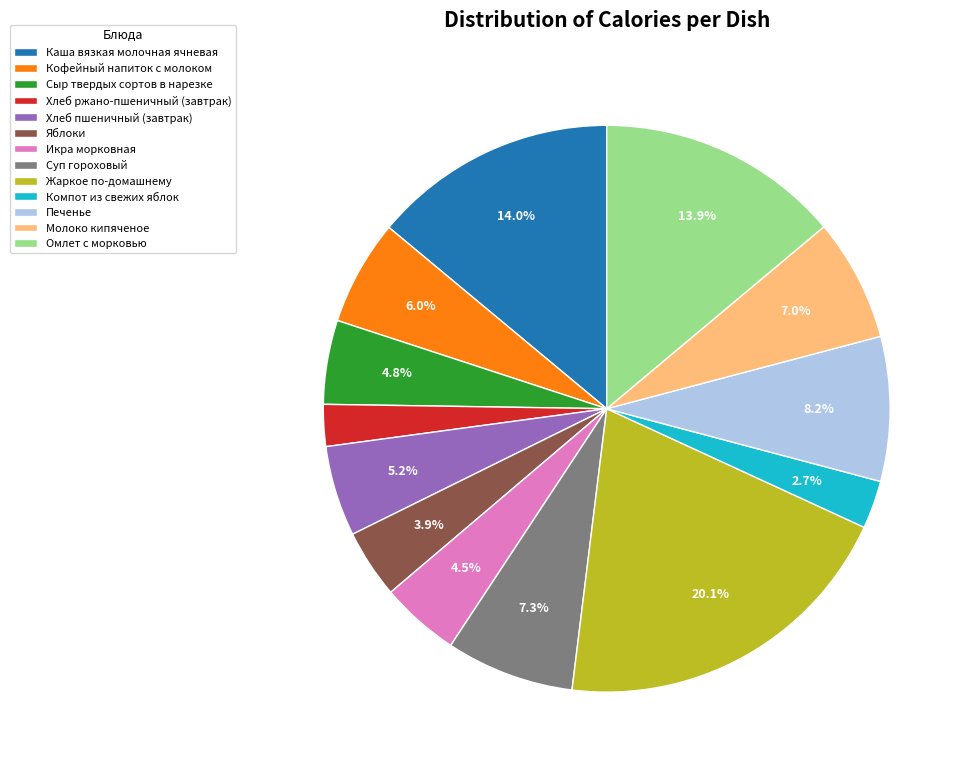

To the nearest percent, what is the difference between the Печенье and Каша вязкая молочная ячневая slice percentages?

6%